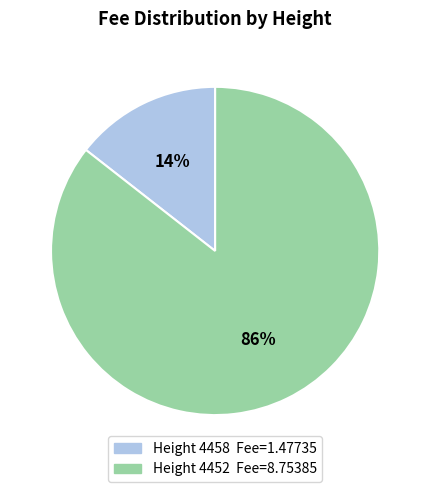

To the nearest percent, what is the average slice percentage?

50%